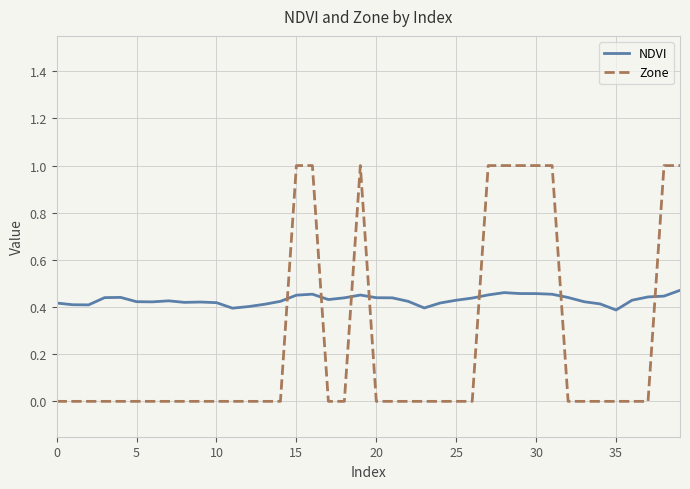

Which series has the largest range (max minus min)?

Zone